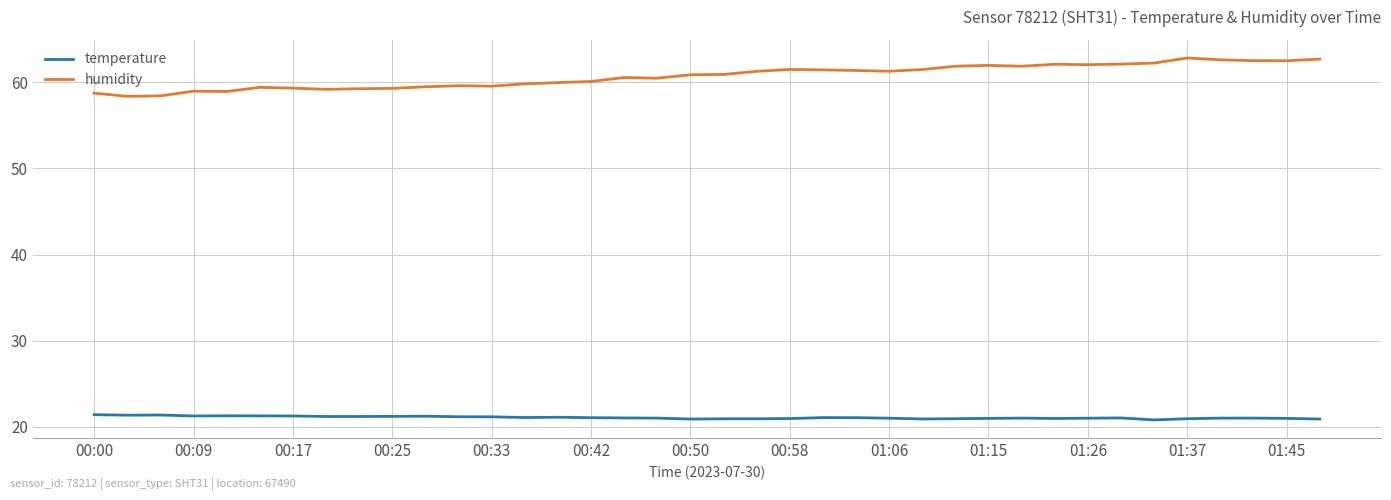

Rank the series by their maximum value, from lowest to highest.

temperature, humidity